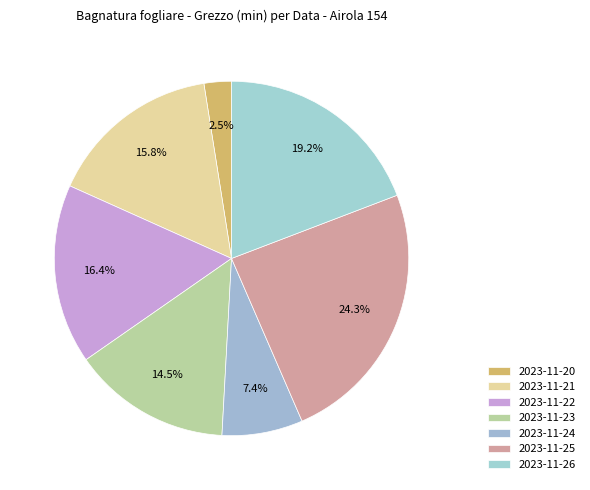

Does 2023-11-23 account for over 50% of the chart?

No